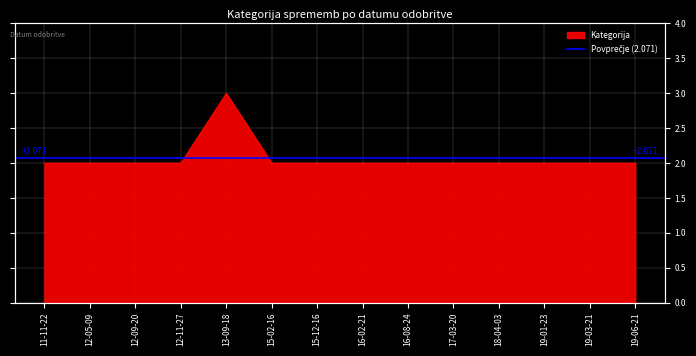

How many data points does each series have?

14